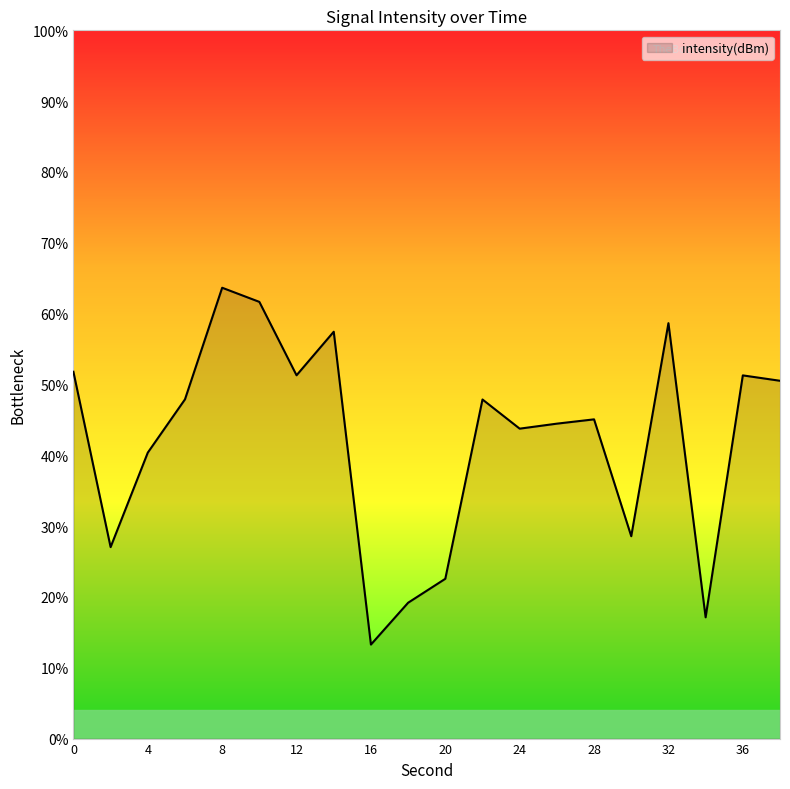

Does the chart display data point markers on the line(s)?

No